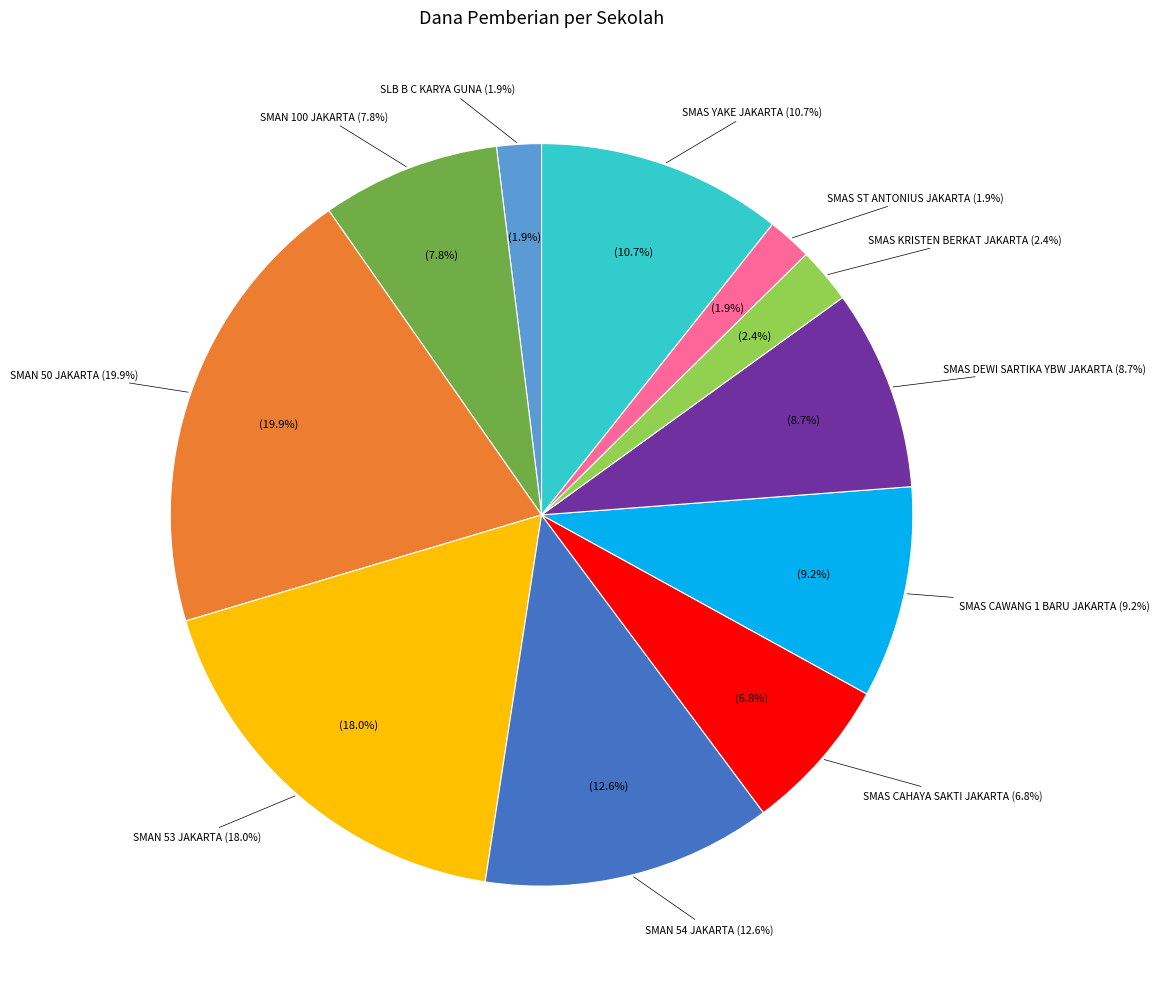

What is the change in value from SMAN 53 JAKARTA to SMAS KRISTEN BERKAT JAKARTA?

-16000000